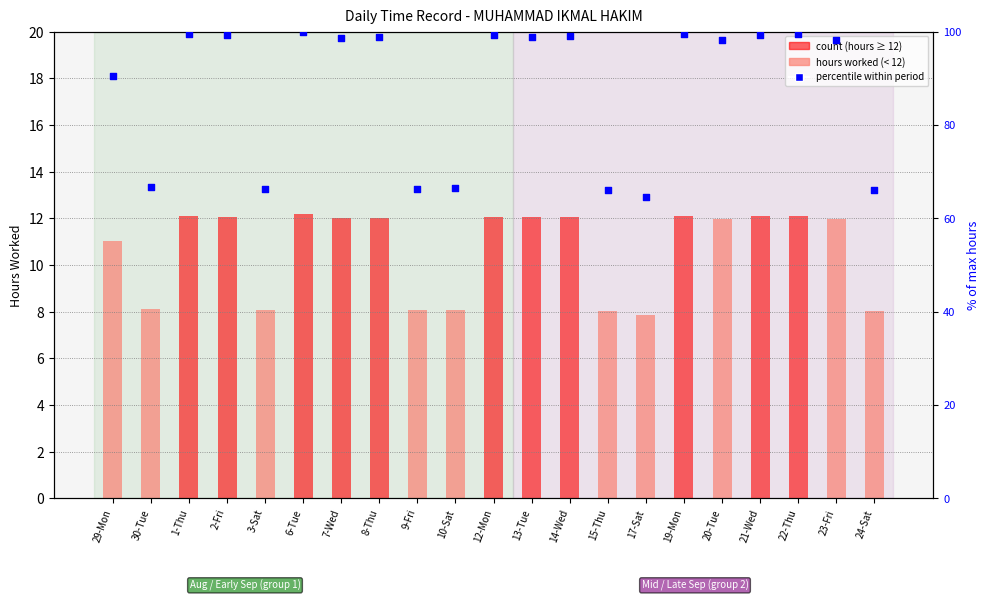

Which series has the widest spread of Y values?

% of max hours